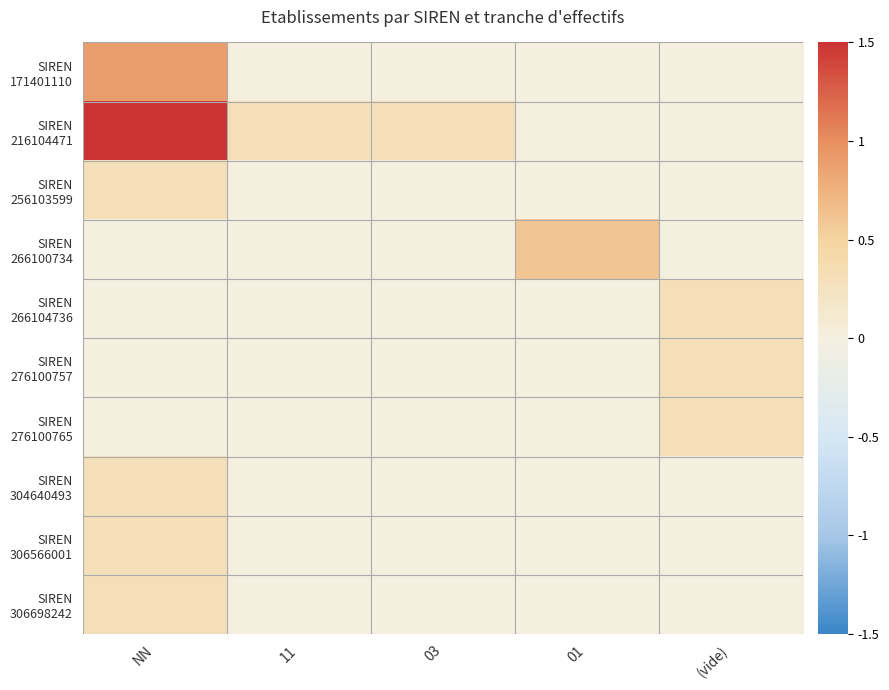

Which series has the widest spread of values?

SIREN 216104471